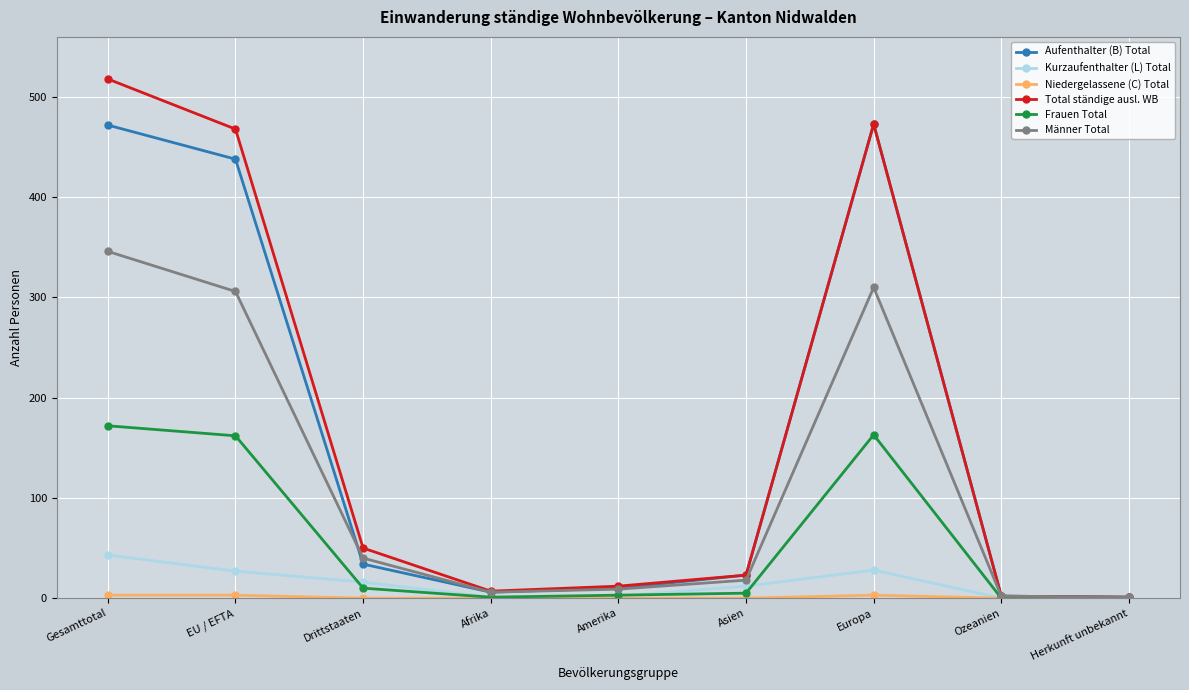

Is it true that Männer Total equals 117 at Gesamttotal?

False